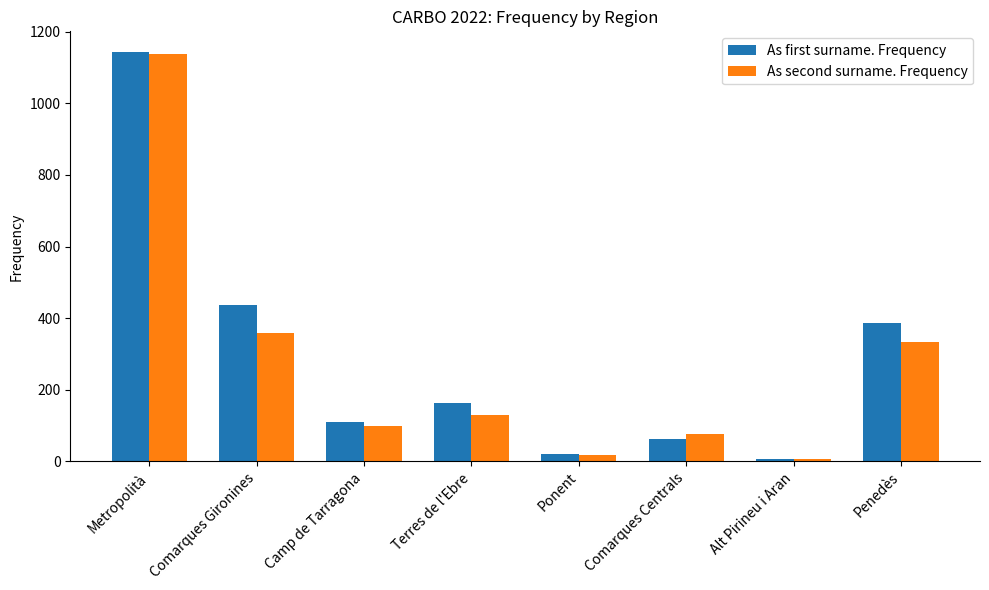

How many bars are there in each group?

2